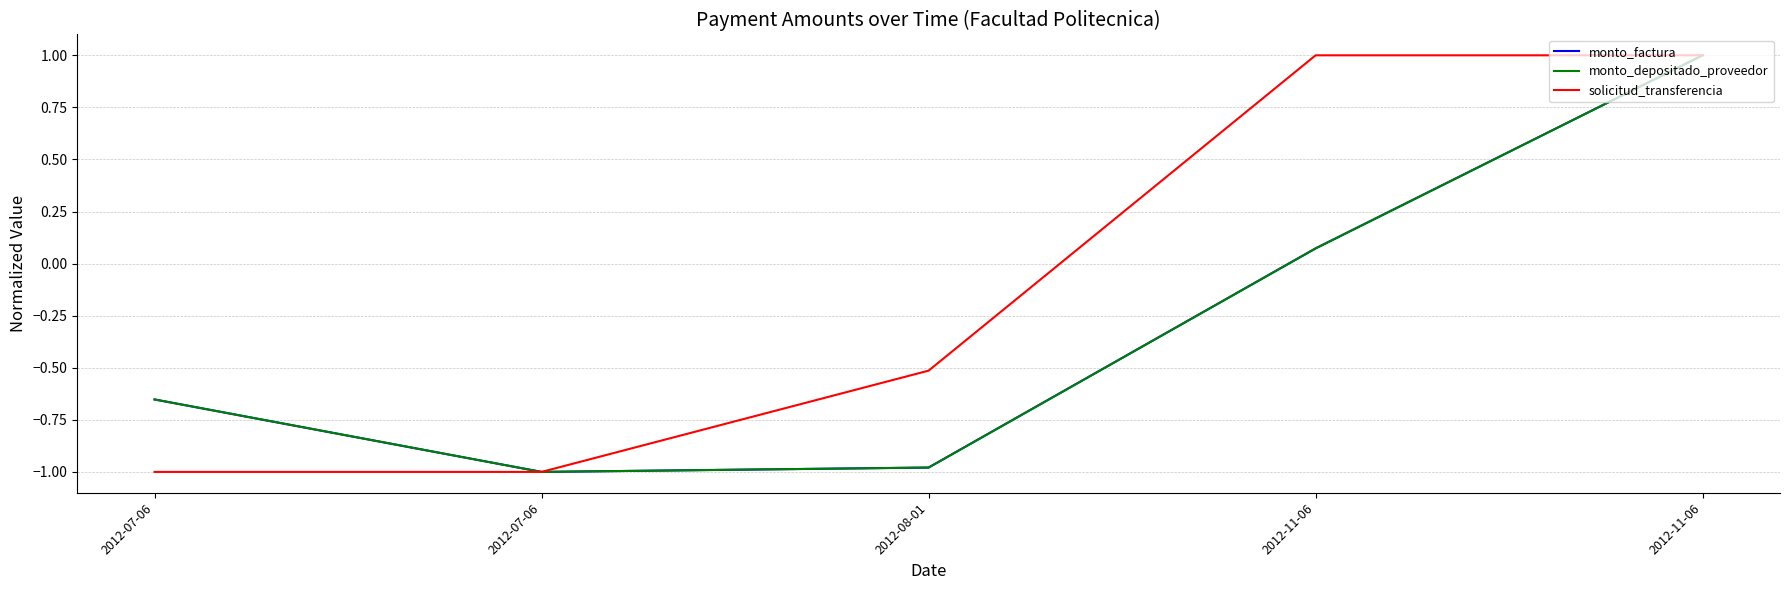

What is the value of the monto_factura point at the 4th from the left?

0.1